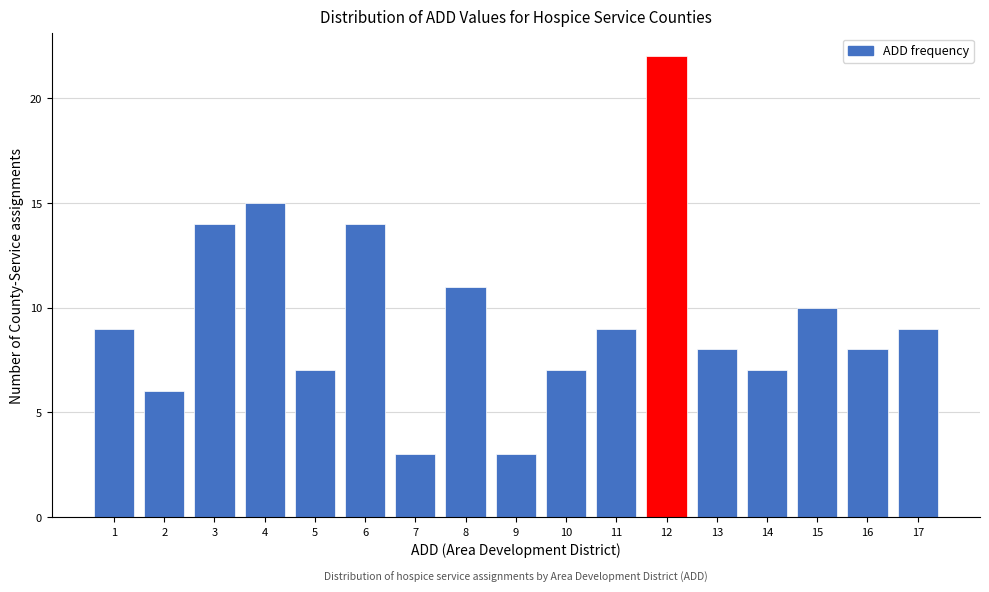

Reading right to left, what are all the values shown in this chart?

9	8	10	7	8	22	9	7	3	11	3	14	7	15	14	6	9